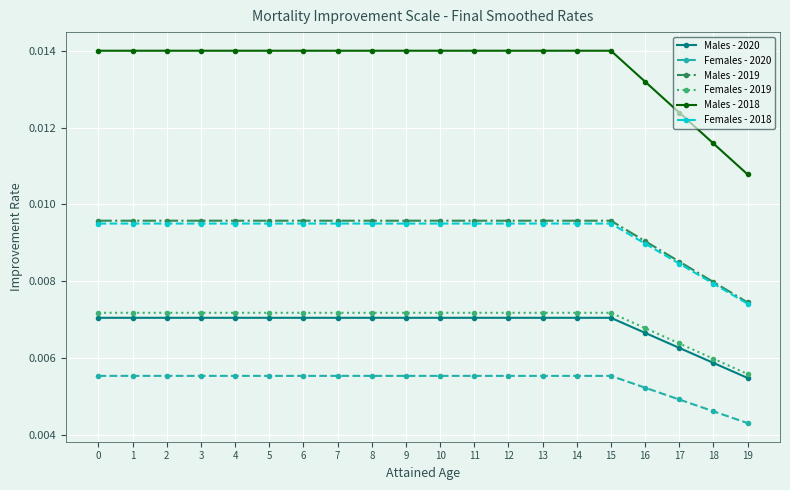

Is the value of Females - 2020 at 4 greater than the value of Males - 2019 at 9?

No